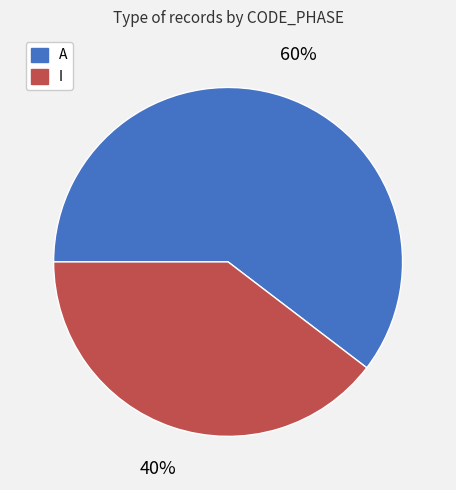

Which slice is the largest?

A